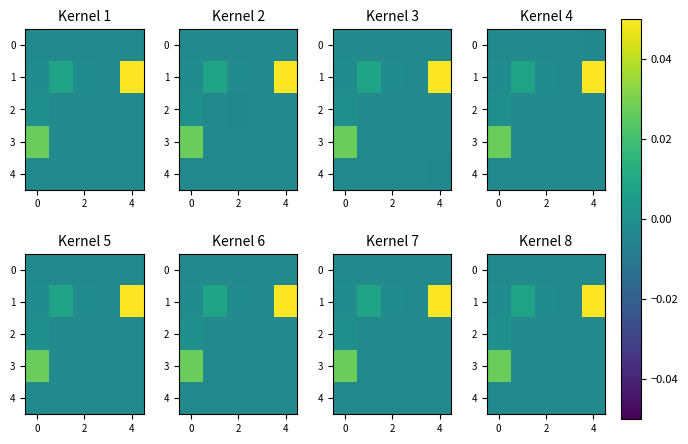

The value of 0 at 2 is -0.0. True or false?

True